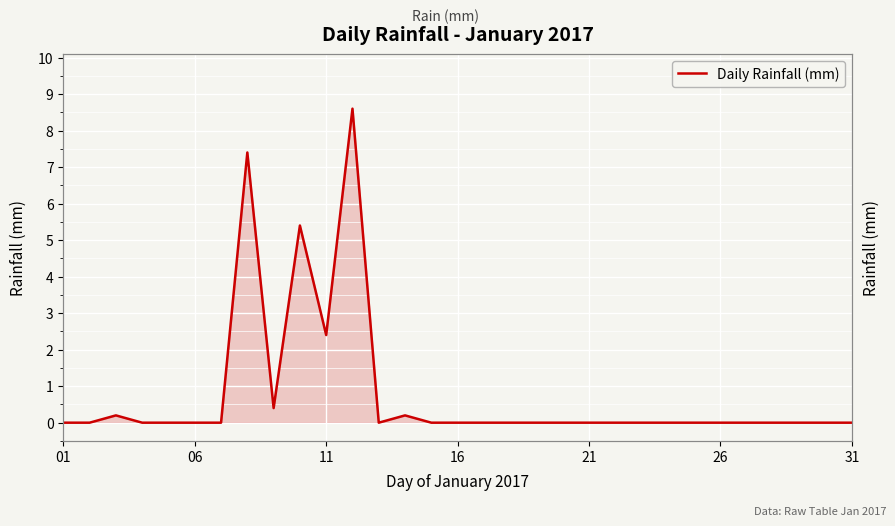

Does the chart display data point markers on the line(s)?

No